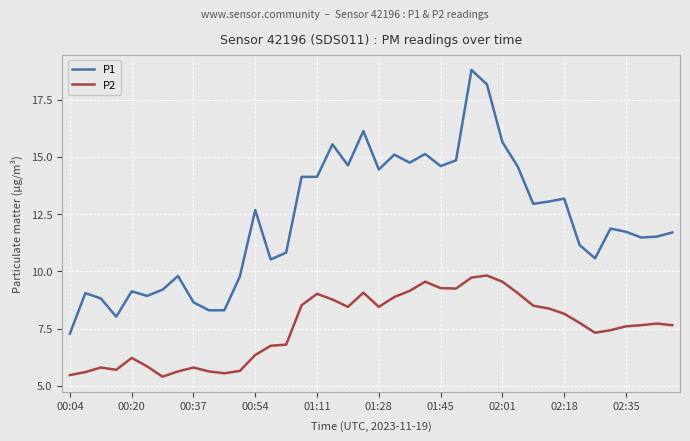

True or false: P1 and P2 intersect in this chart.

False